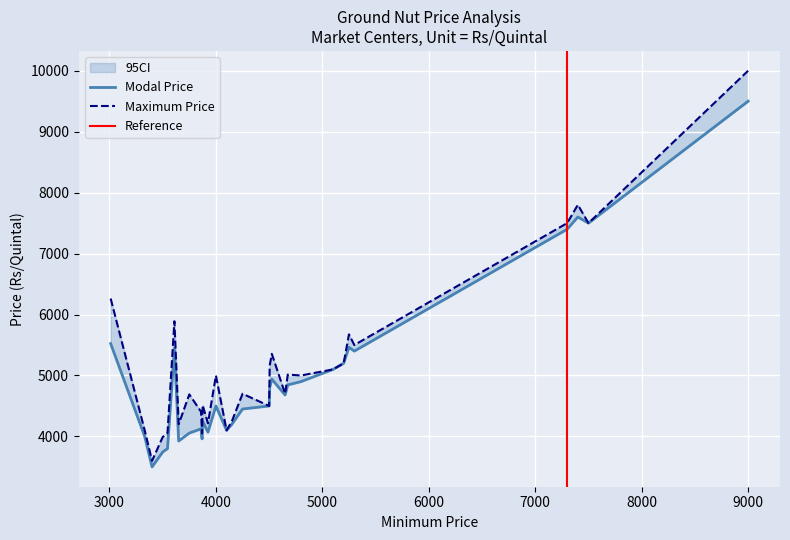

True or false: Maximum Price and Modal Price cross at least once.

False